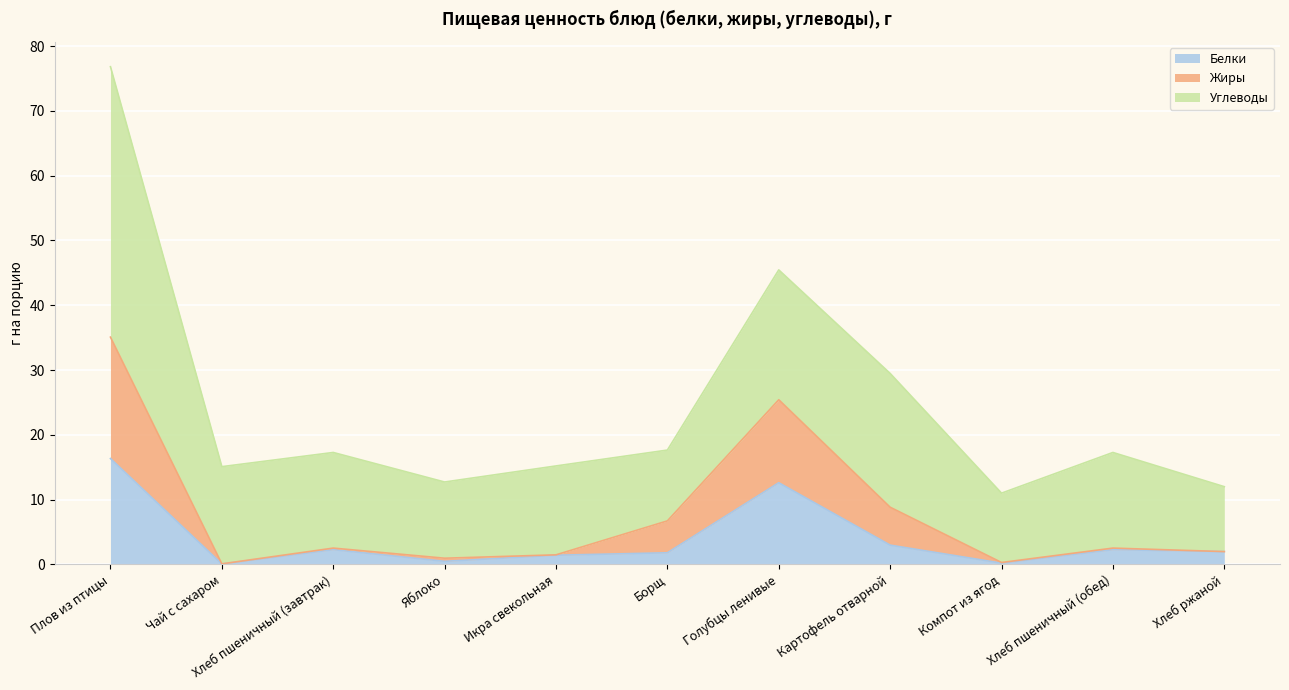

Is the value of Жиры at Плов из птицы greater than the value of Белки at Борщ?

Yes